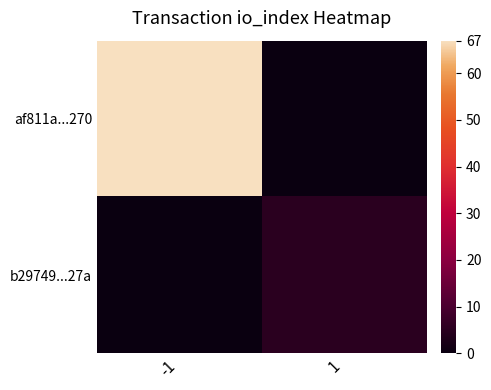

At which category does the chart reach its minimum across all series?

1